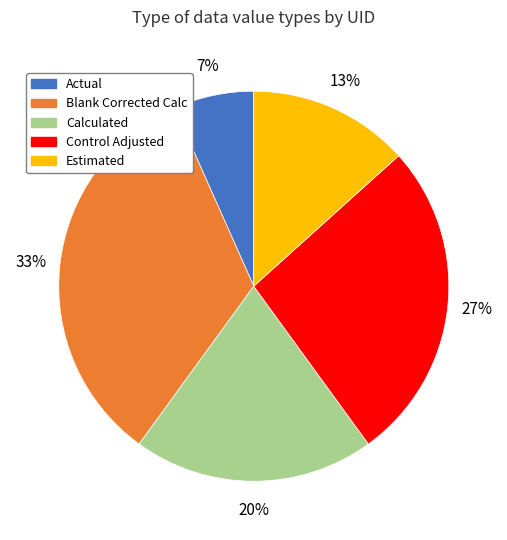

Combined, do Calculated and Blank Corrected Calc account for over 50%?

Yes